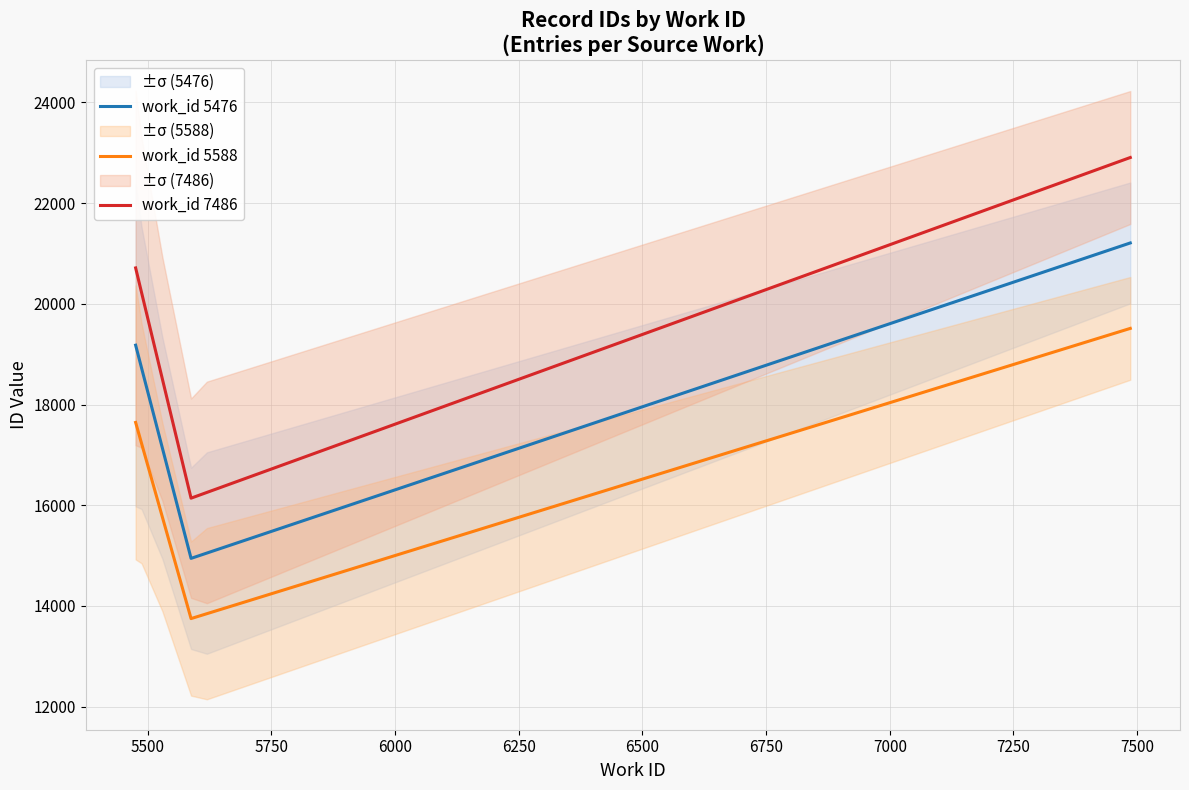

True or false: work_id 5476 and work_id 5588 cross at least once.

False